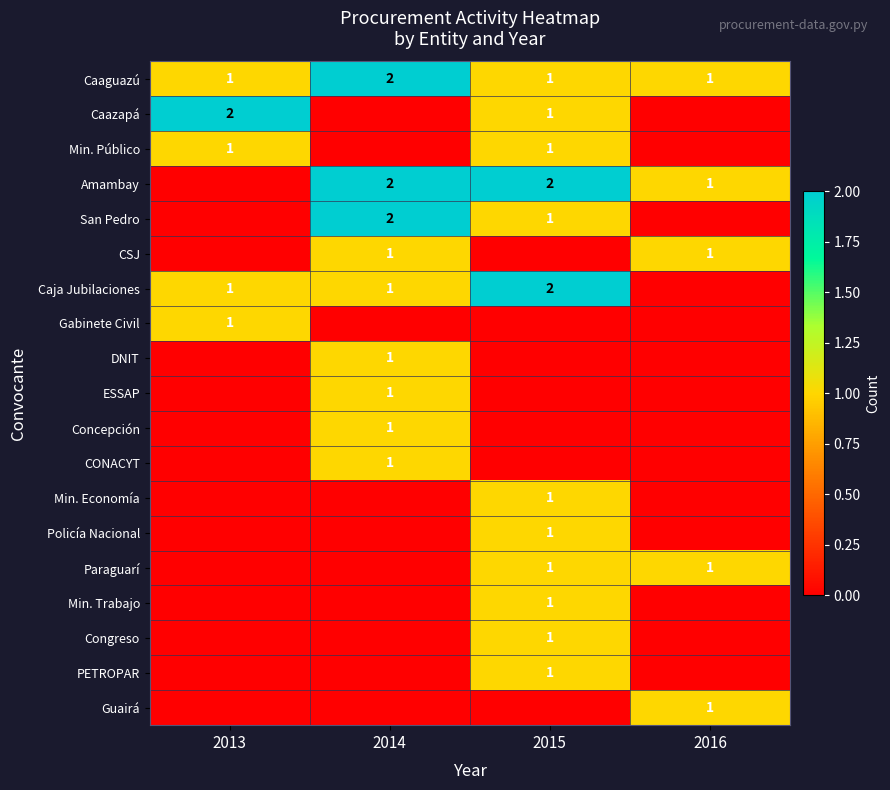

What is the spread (max minus min) of values at 2016?

1